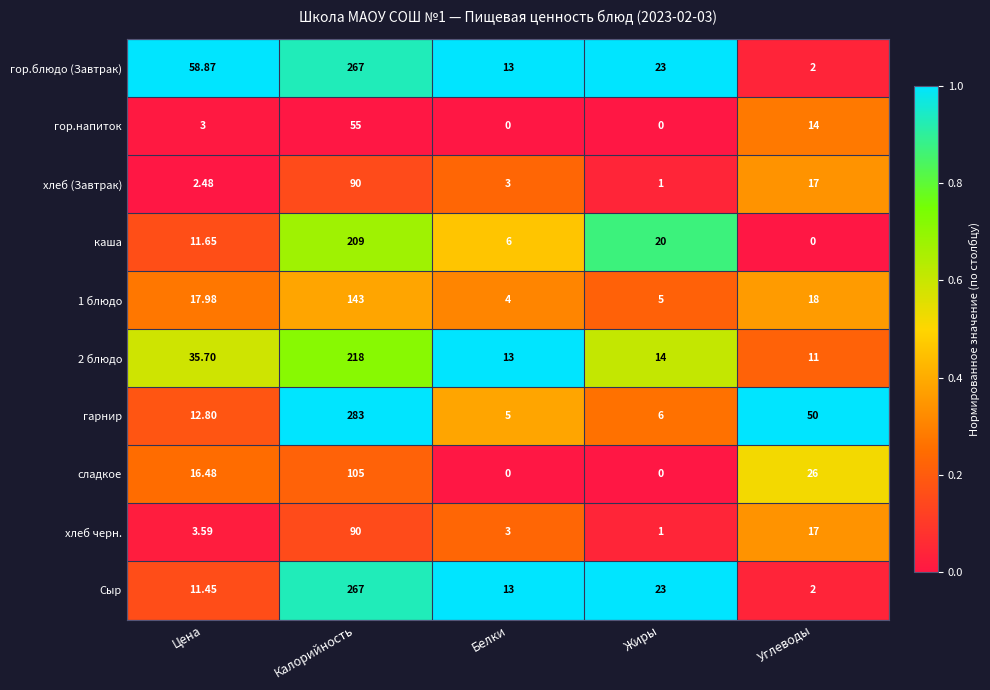

How many series are shown in this chart?

10